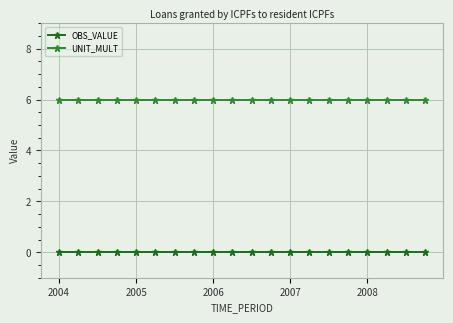

What are all the series names shown in the legend?

OBS_VALUE, UNIT_MULT